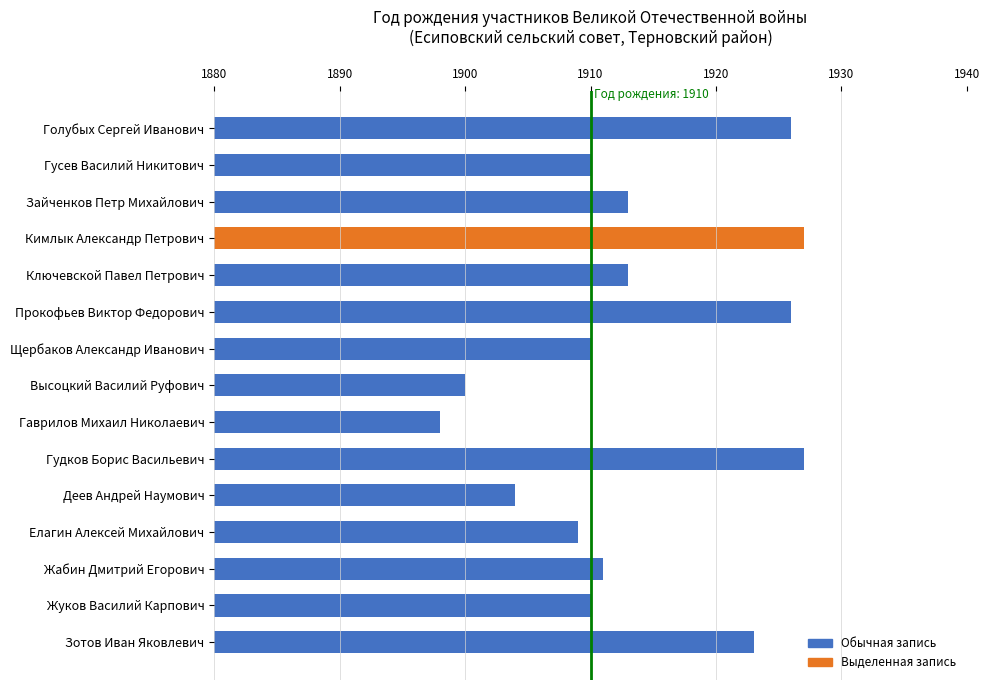

Where is the data nearest to the value 32?

Зайченков Петр Михайлович